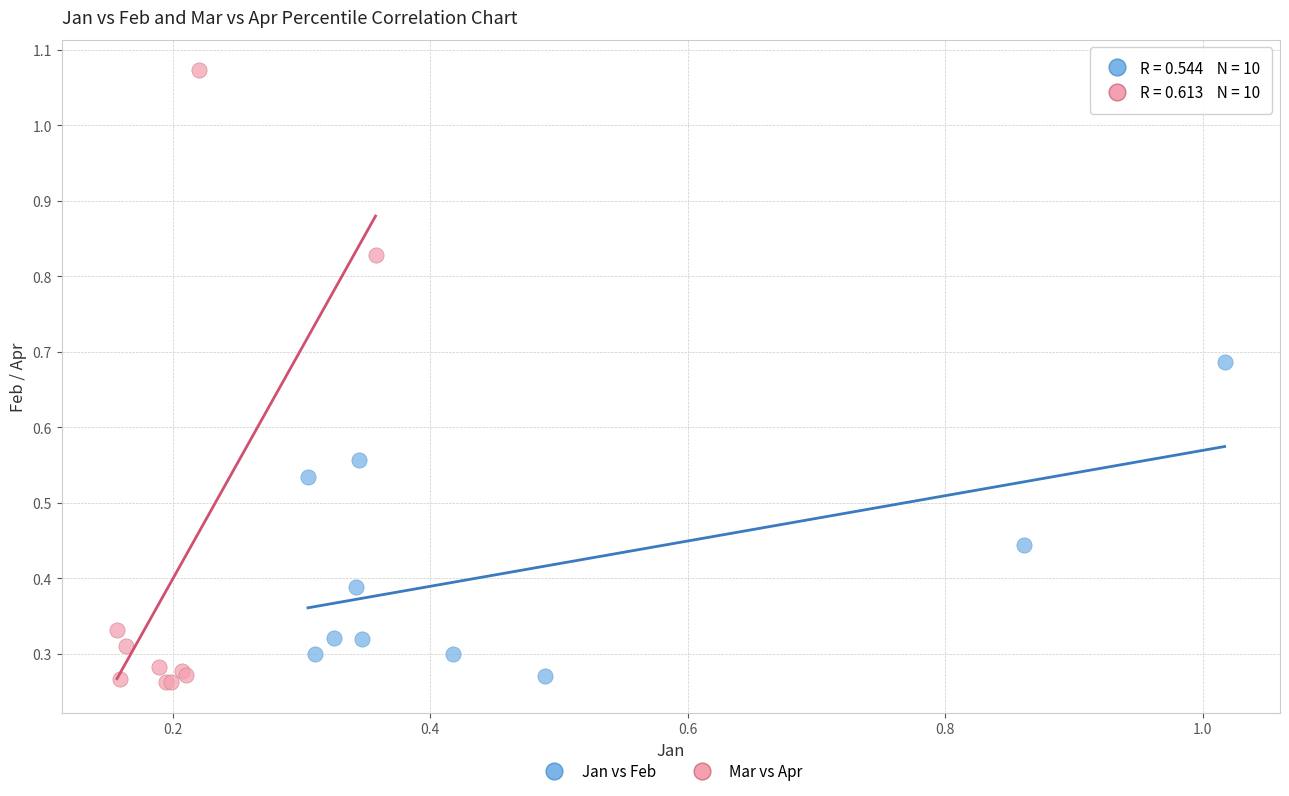

Which series has the largest Y range (max minus min)?

Mar vs Apr